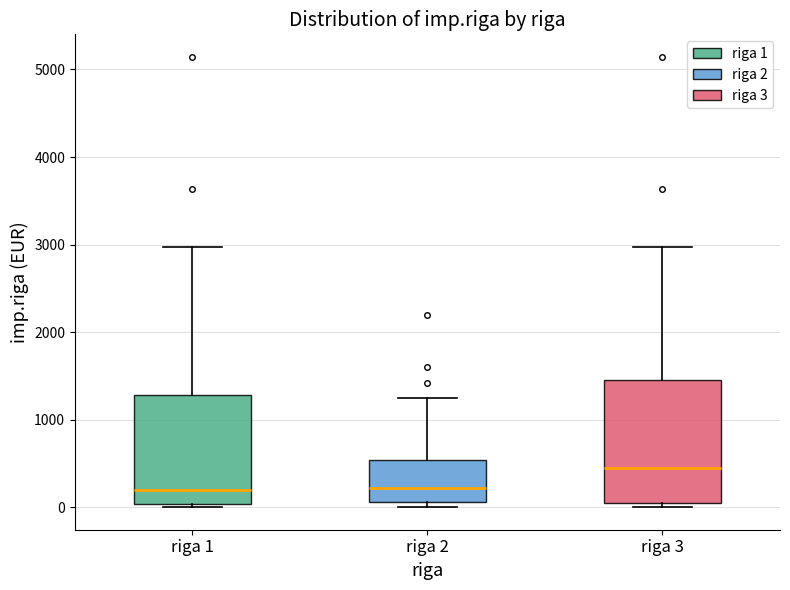

Where does the upper whisker of the box for riga 1 end on the y-axis? The values are not printed on the chart, so give them approximately, as read against the axis.

3000